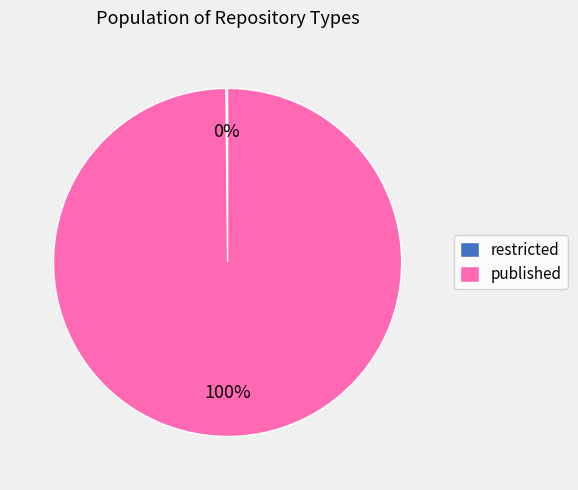

Does any single category account for the majority?

Yes